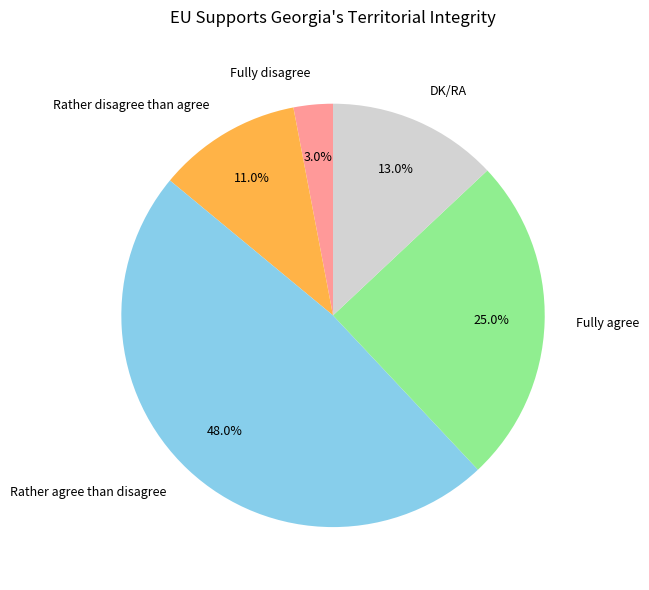

Rank the categories by value from highest to lowest.

Rather agree than disagree, Fully agree, DK/RA, Rather disagree than agree, Fully disagree